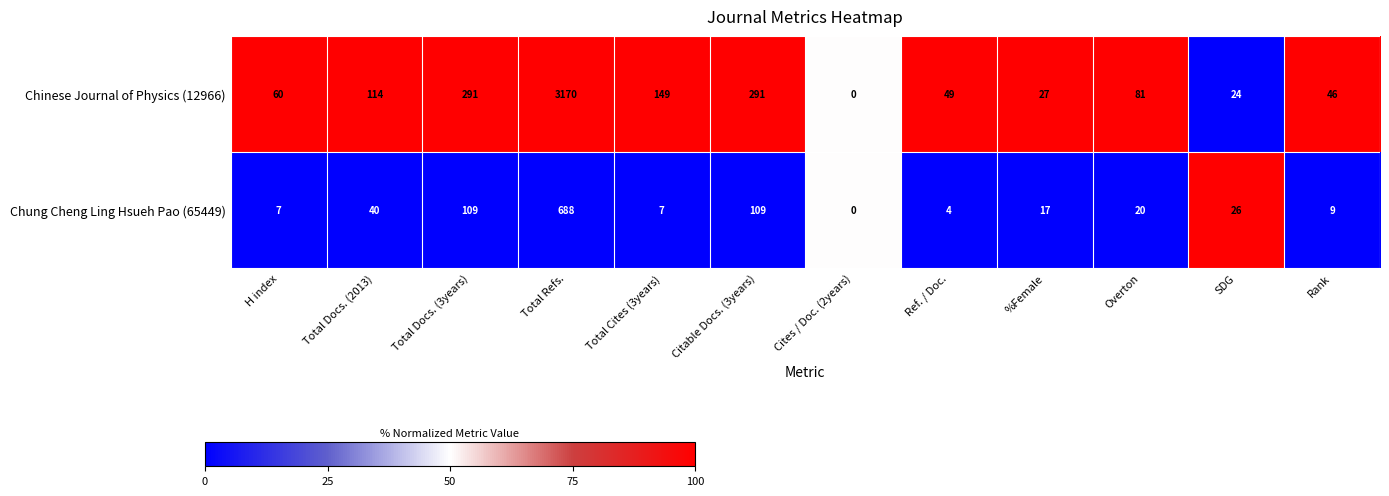

At Total Refs., list the series in order from largest to smallest.

Chinese Journal of Physics (12966), Chung Cheng Ling Hsueh Pao (65449)